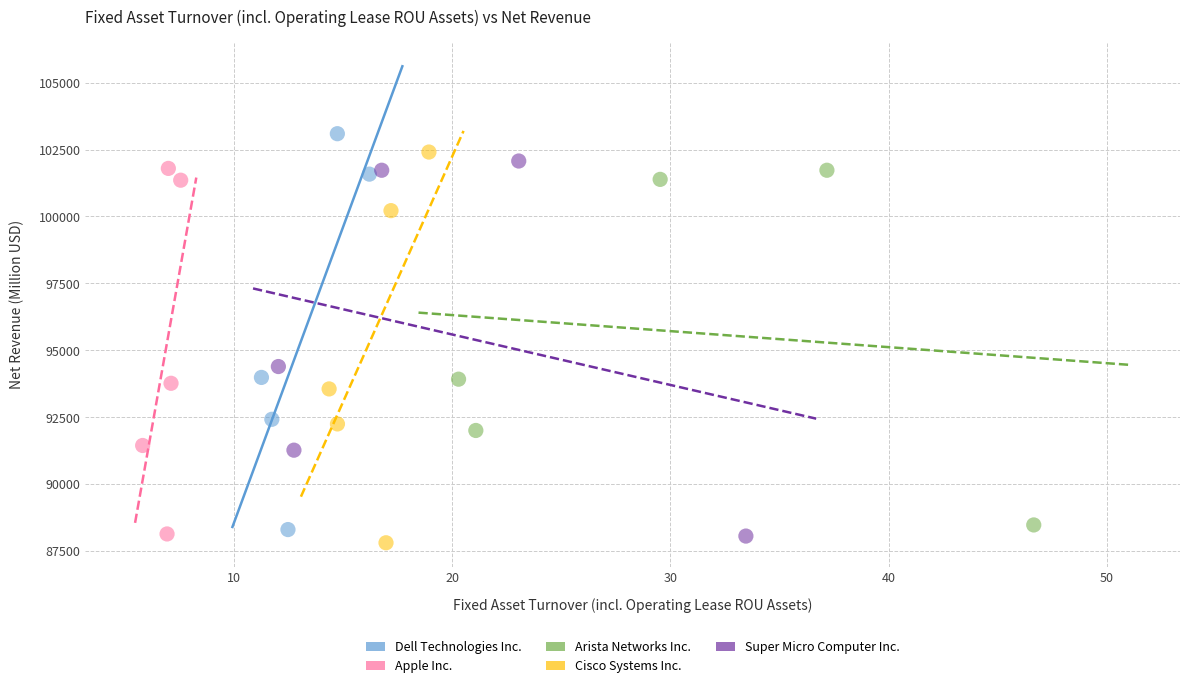

Which series has the largest Y range (max minus min)?

Dell Technologies Inc.